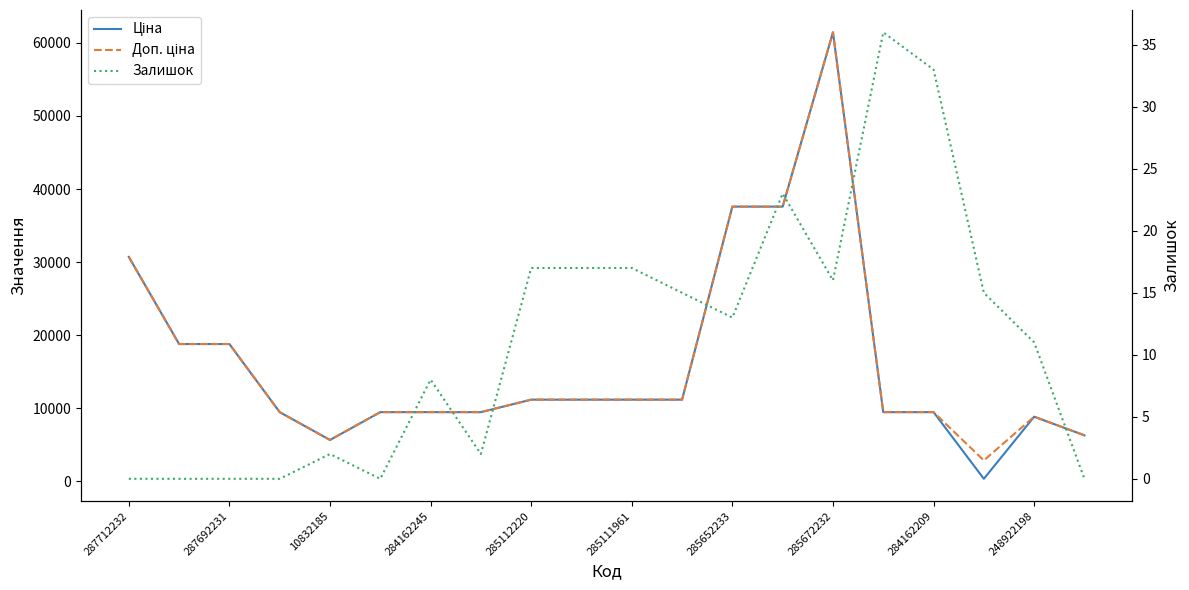

The Ціна series shows 359.9 at 17. True or false?

True